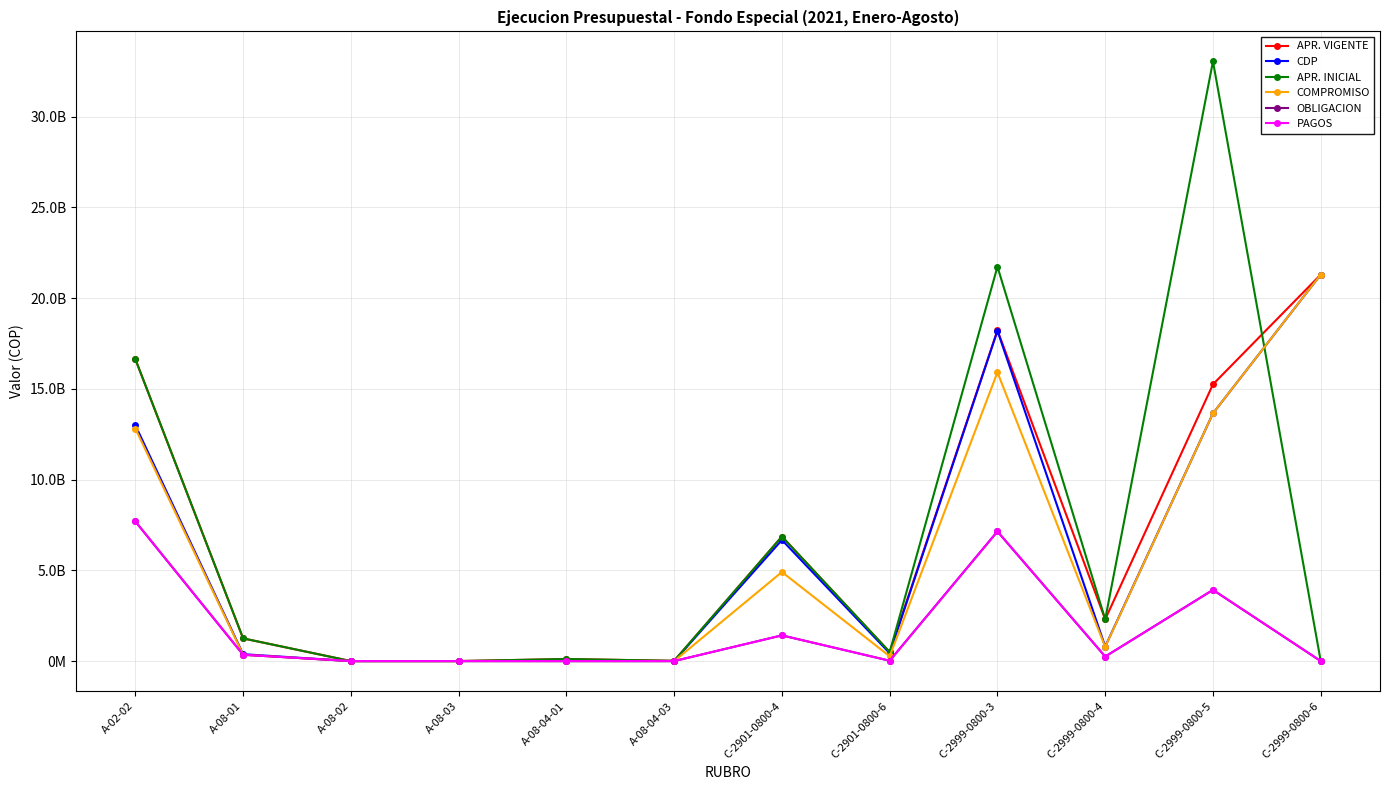

What are all the series names shown in the legend?

APR. VIGENTE, CDP, APR. INICIAL, COMPROMISO, OBLIGACION, PAGOS